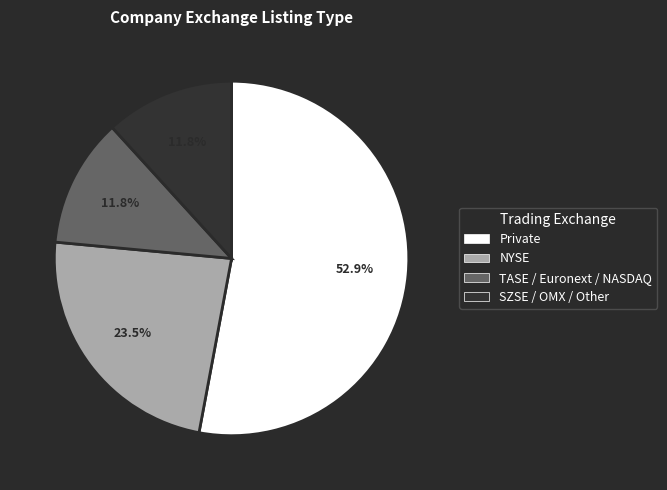

How many slices are in this pie chart?

4